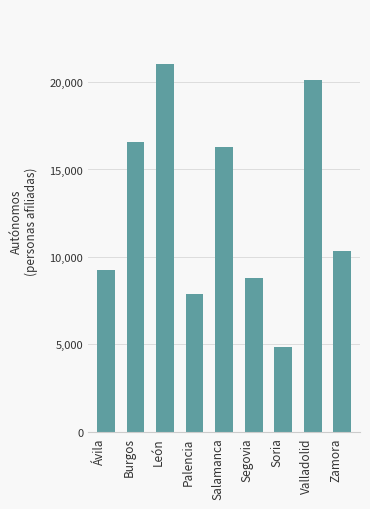

Between Palencia and Ávila, which is larger?

Ávila